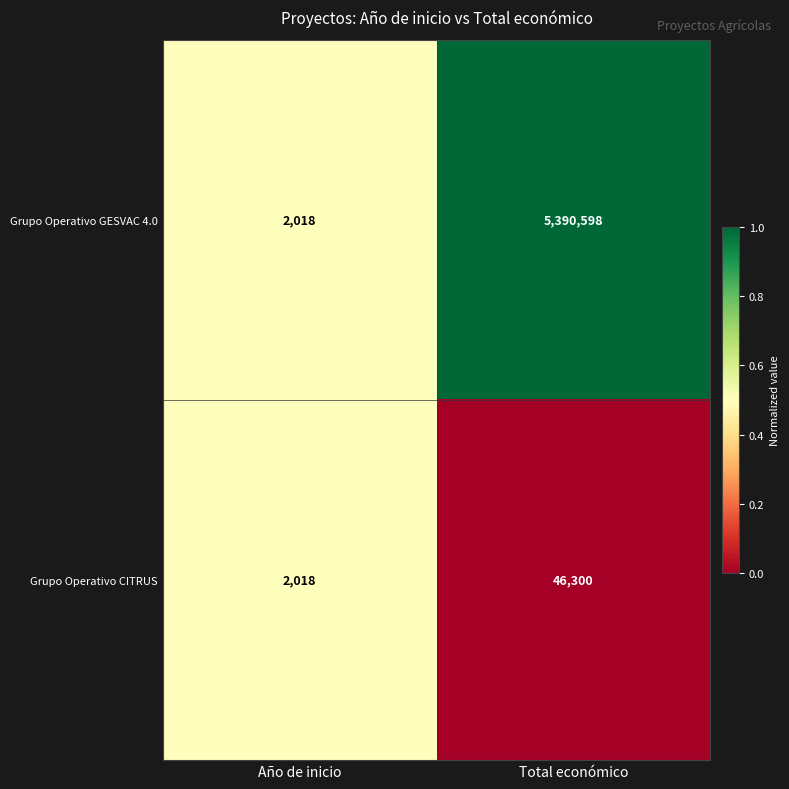

Rank the categories by Grupo Operativo CITRUS value from highest to lowest.

Total económico, Año de inicio